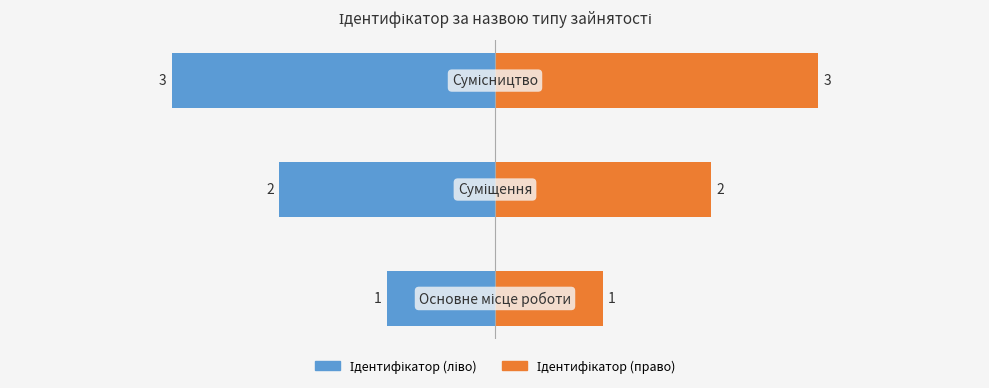

The value of Ідентифікатор (право) at 1 is 31. True or false?

False